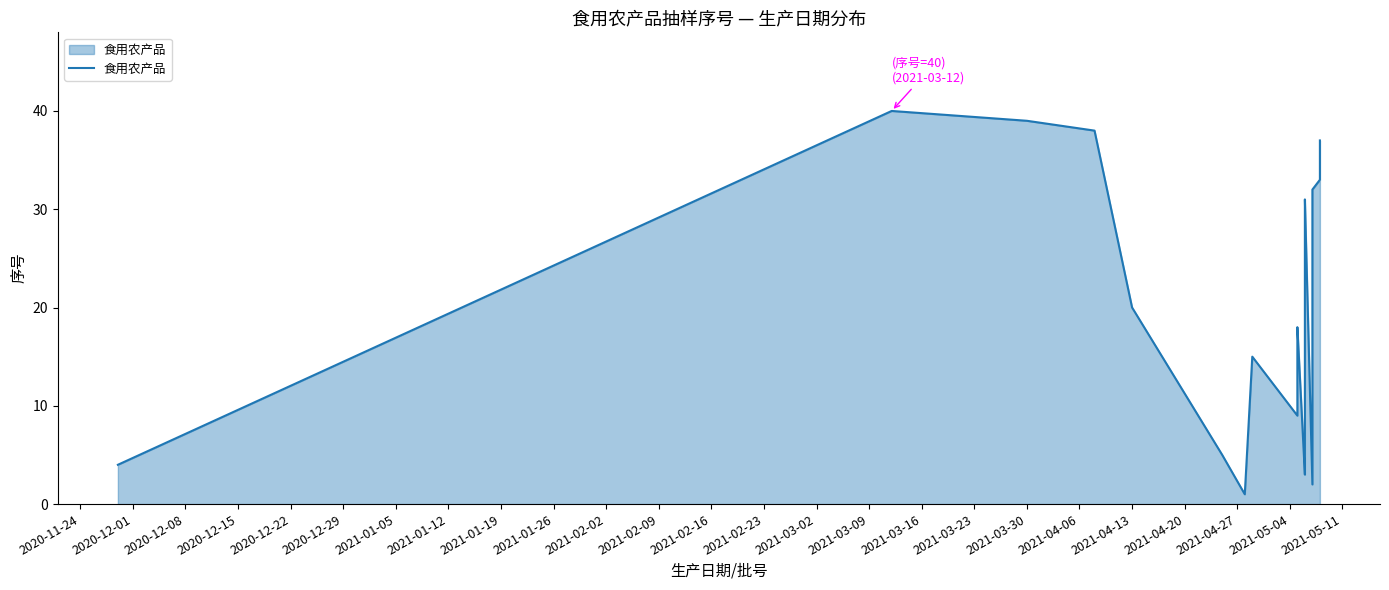

What is the difference between the maximum and second lowest values?

38